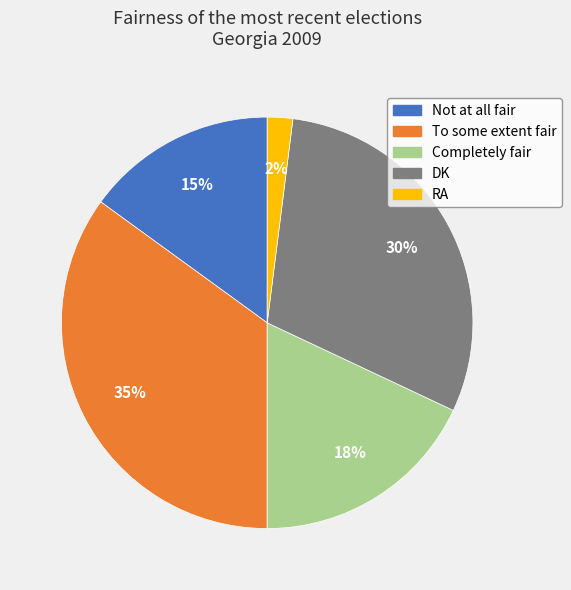

Which category has the smallest portion of the pie?

RA